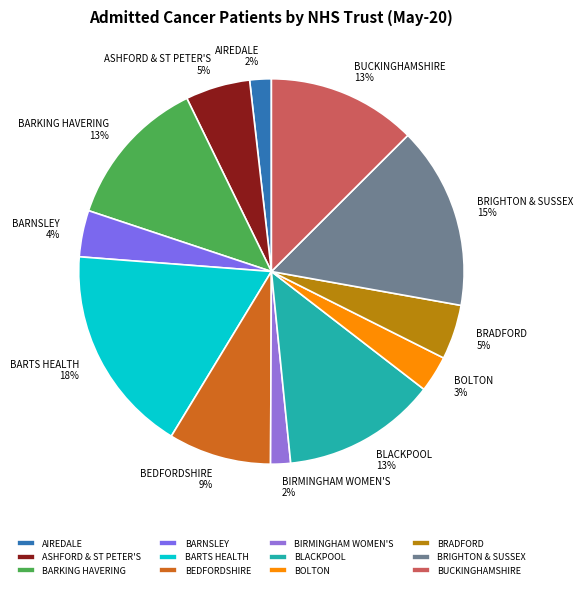

Is there a majority slice in this chart?

No